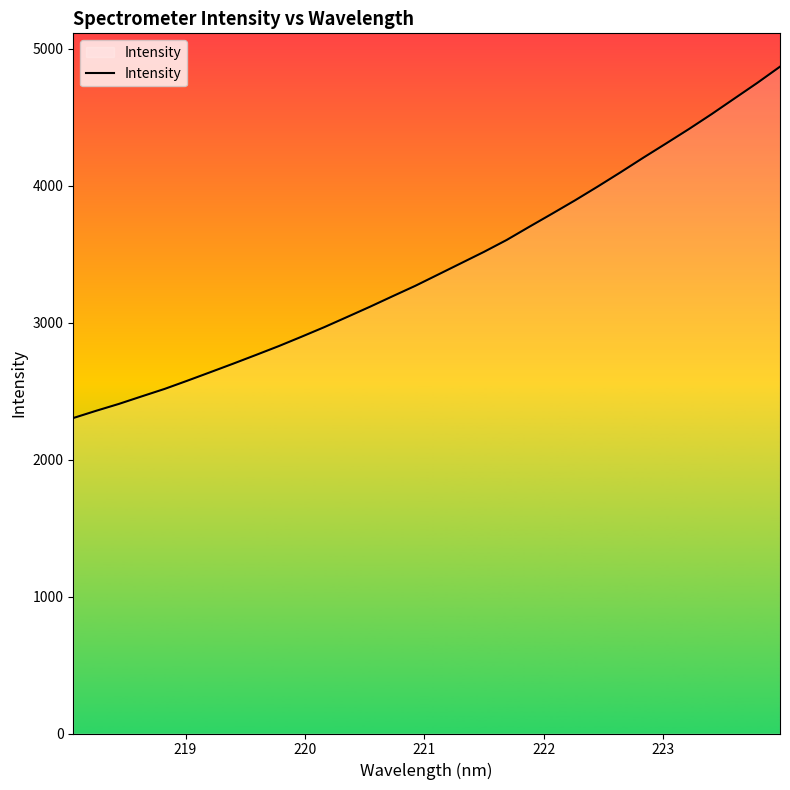

What is the smallest value displayed?

2304.0